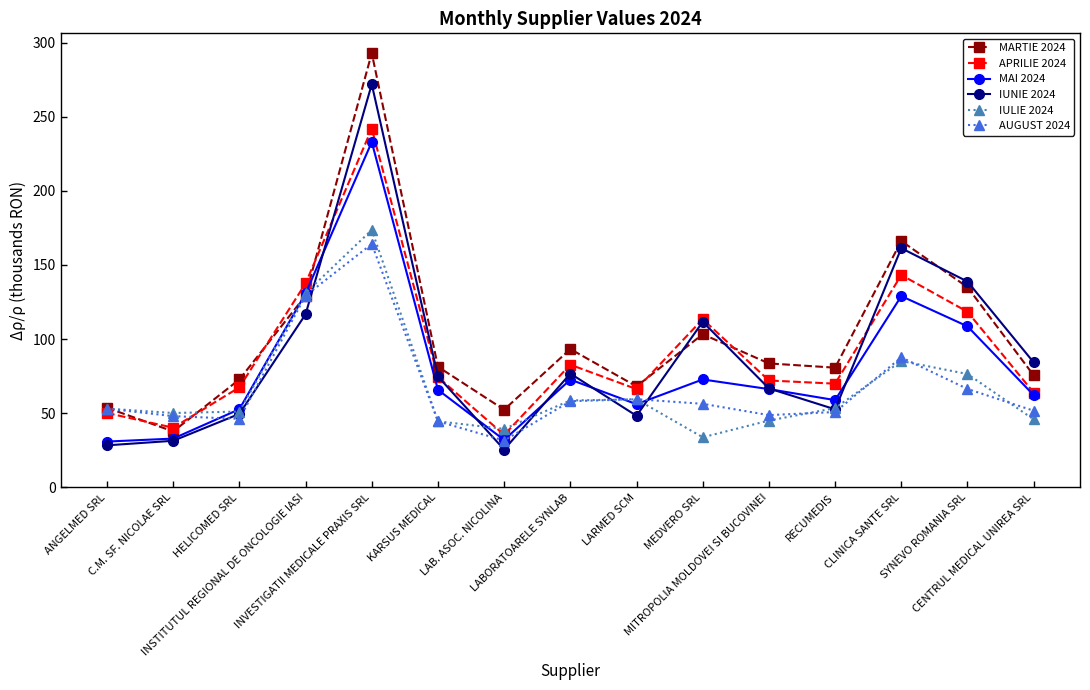

True or false: AUGUST 2024 has a value of 24.0 at SYNEVO ROMANIA SRL.

False